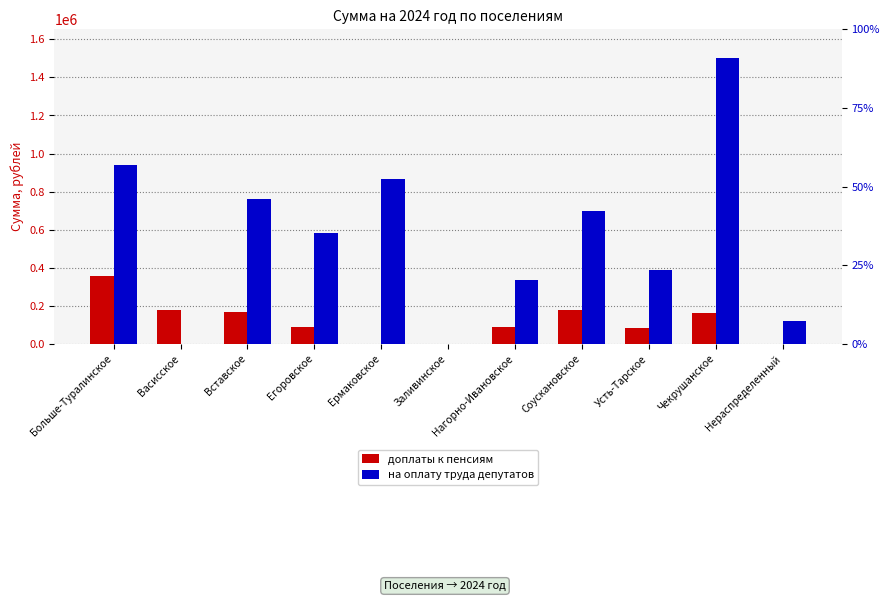

Rank the series at Вставское from lowest to highest value.

доплаты к пенсиям, на оплату труда депутатов